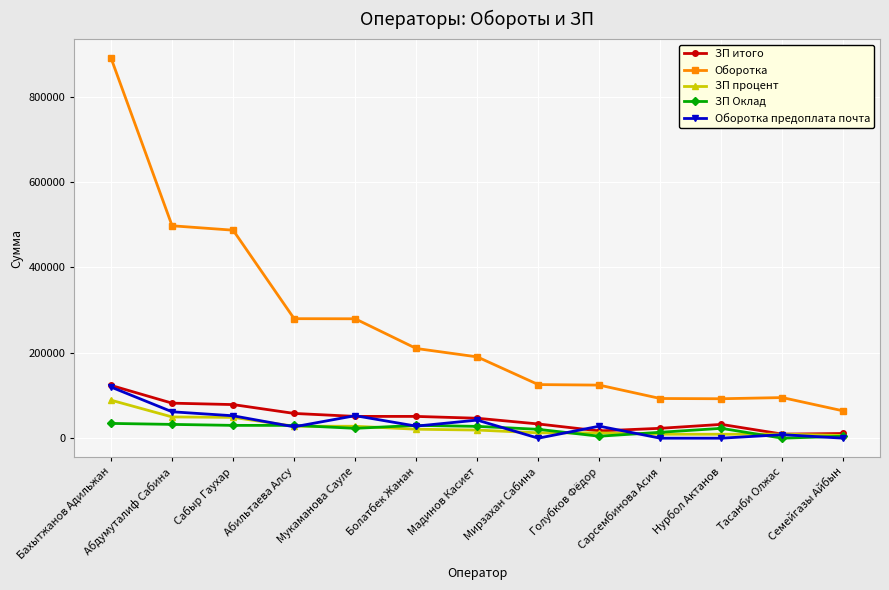

What is the label of the 8th point from the right?

Болатбек Жанан